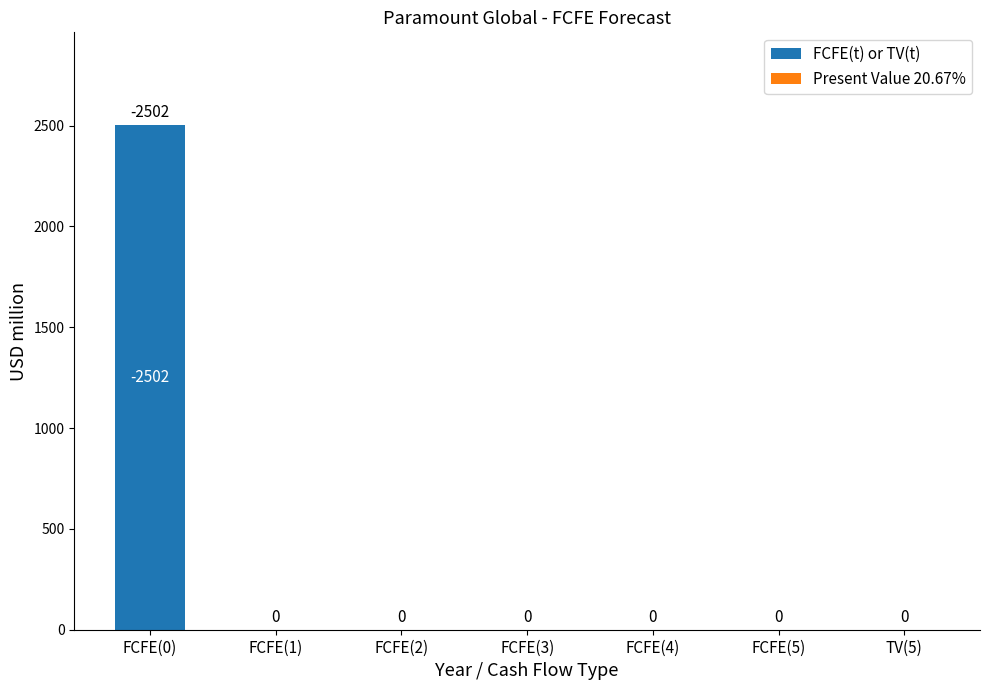

True or false: the data shows 0 at FCFE(2).

True